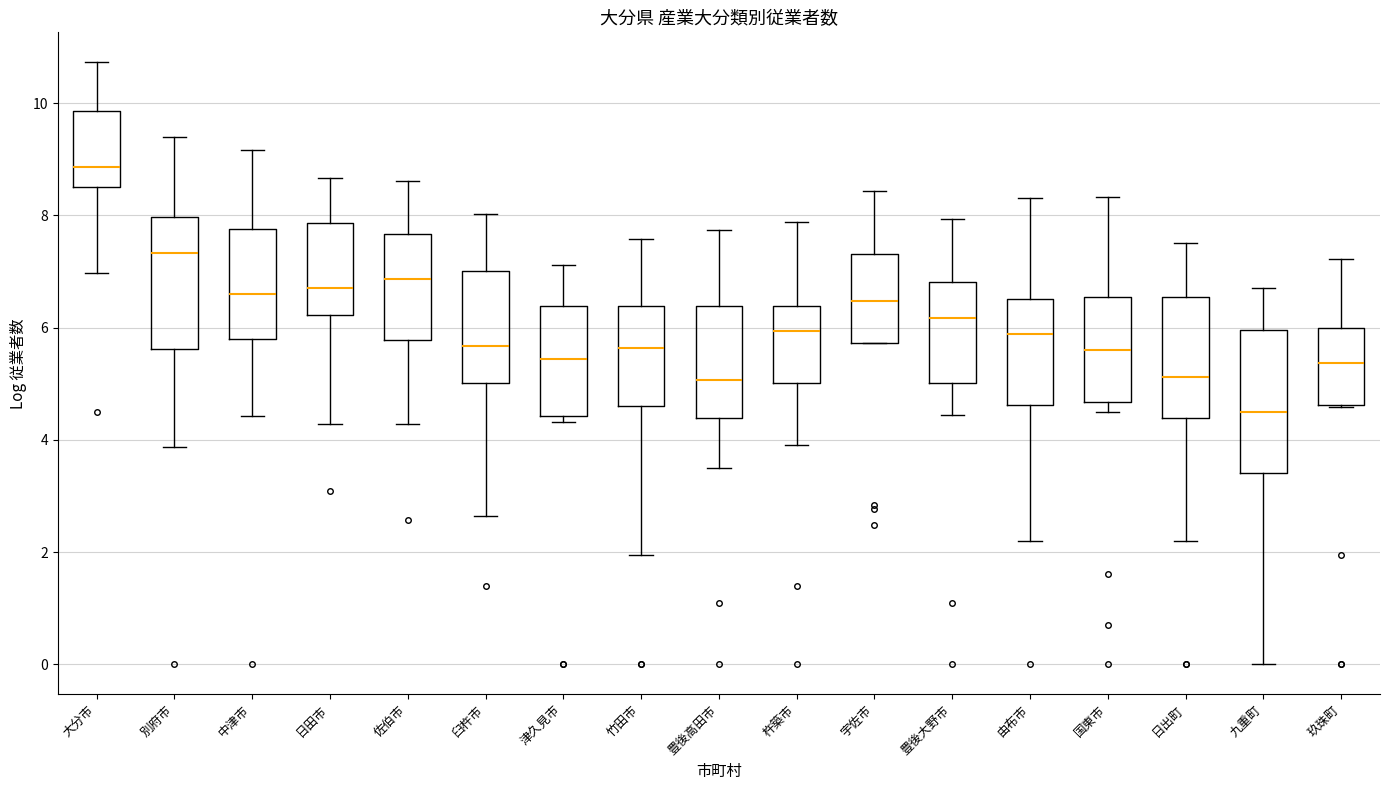

Which box has the highest median line?

大分市